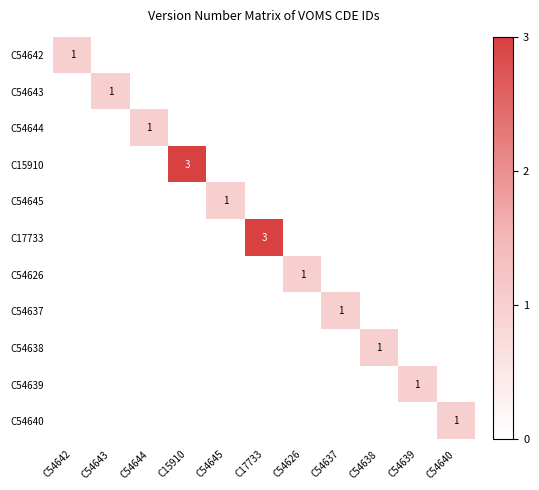

Is it true that C54645 equals 1.5 at C54645?

False